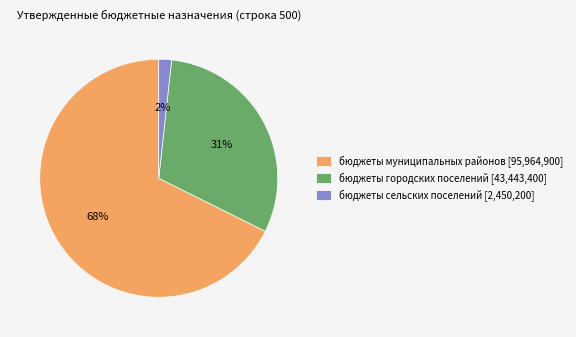

Which slice is the largest?

бюджеты муниципальных районов [95,964,900]